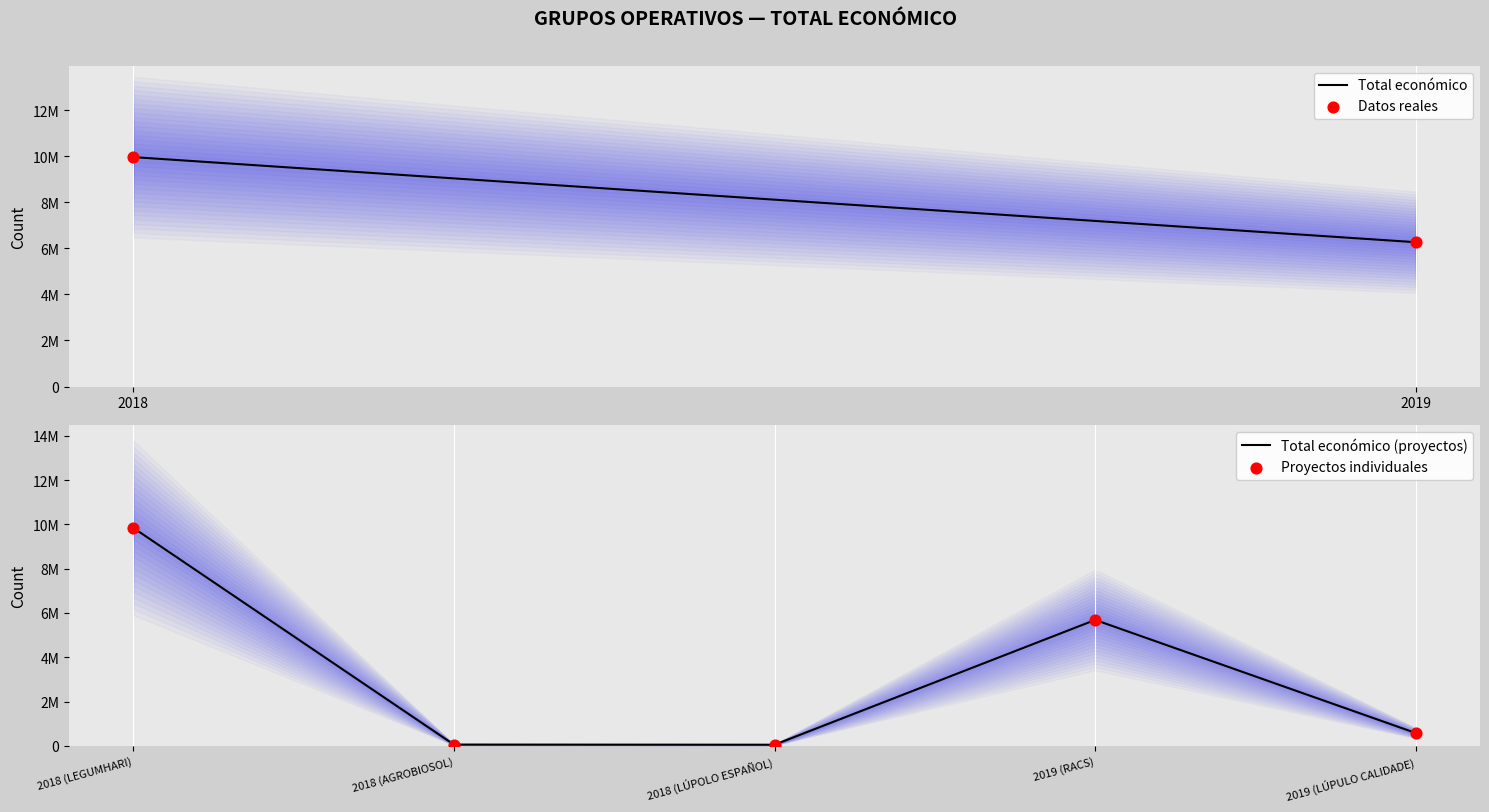

Between 2018 (AGROBIOSOL) and 2019 (RACS), which is larger?

2019 (RACS)